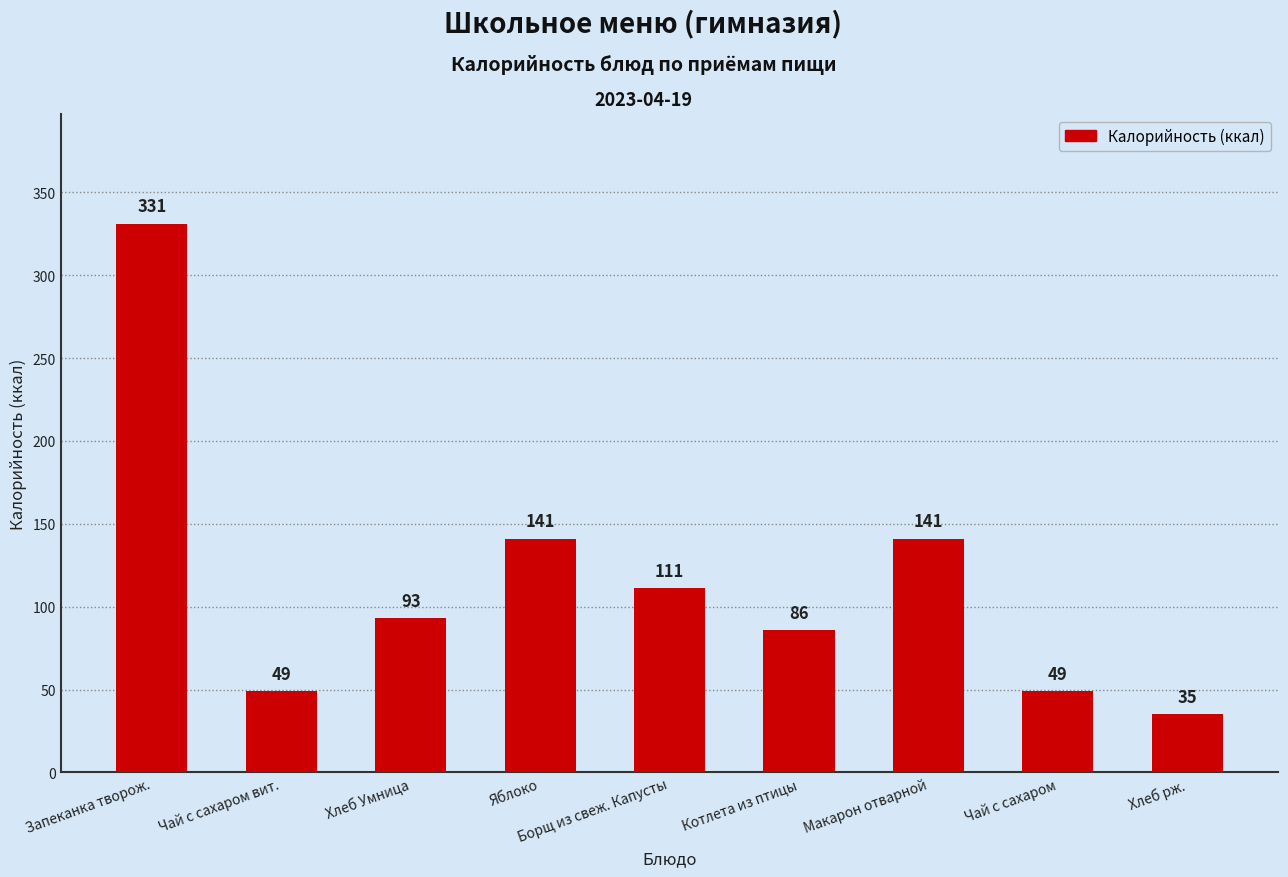

The chart shows a value of 86 at Макарон отварной. True or false?

False